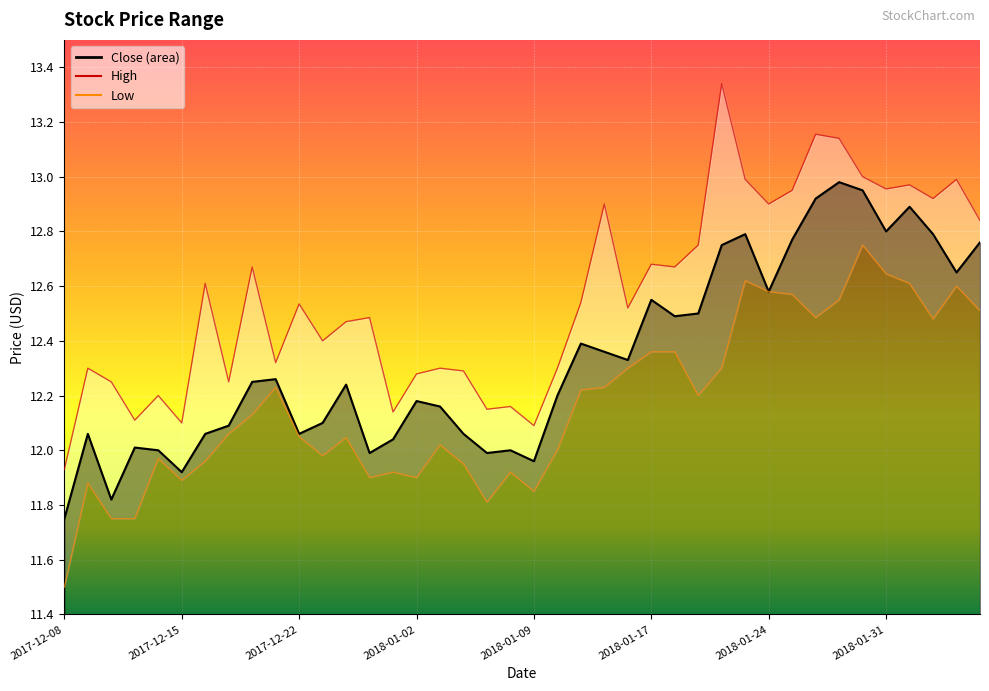

The Low series shows 5.6 at 2017-12-22. True or false?

False